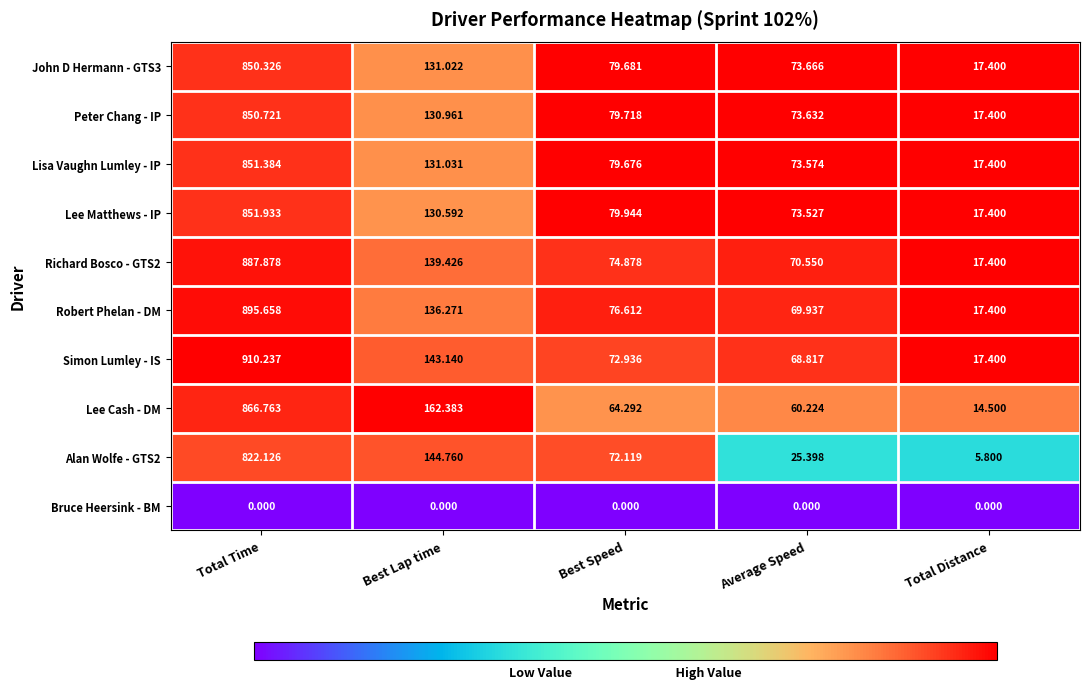

Between Total Time and Average Speed, which series saw the biggest shift?

Simon Lumley - IS